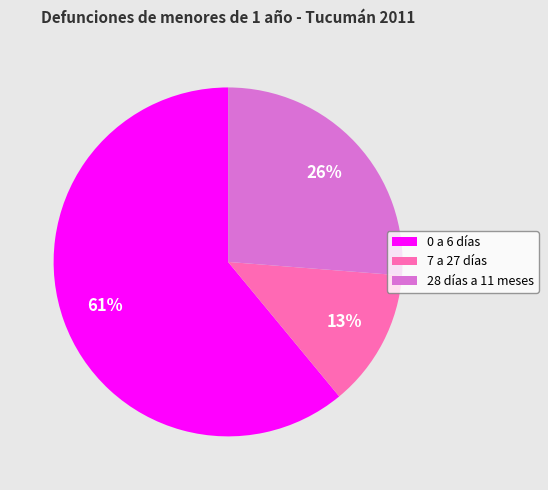

To the nearest percent, what is the combined percentage of 7 a 27 días and 0 a 6 días?

74%